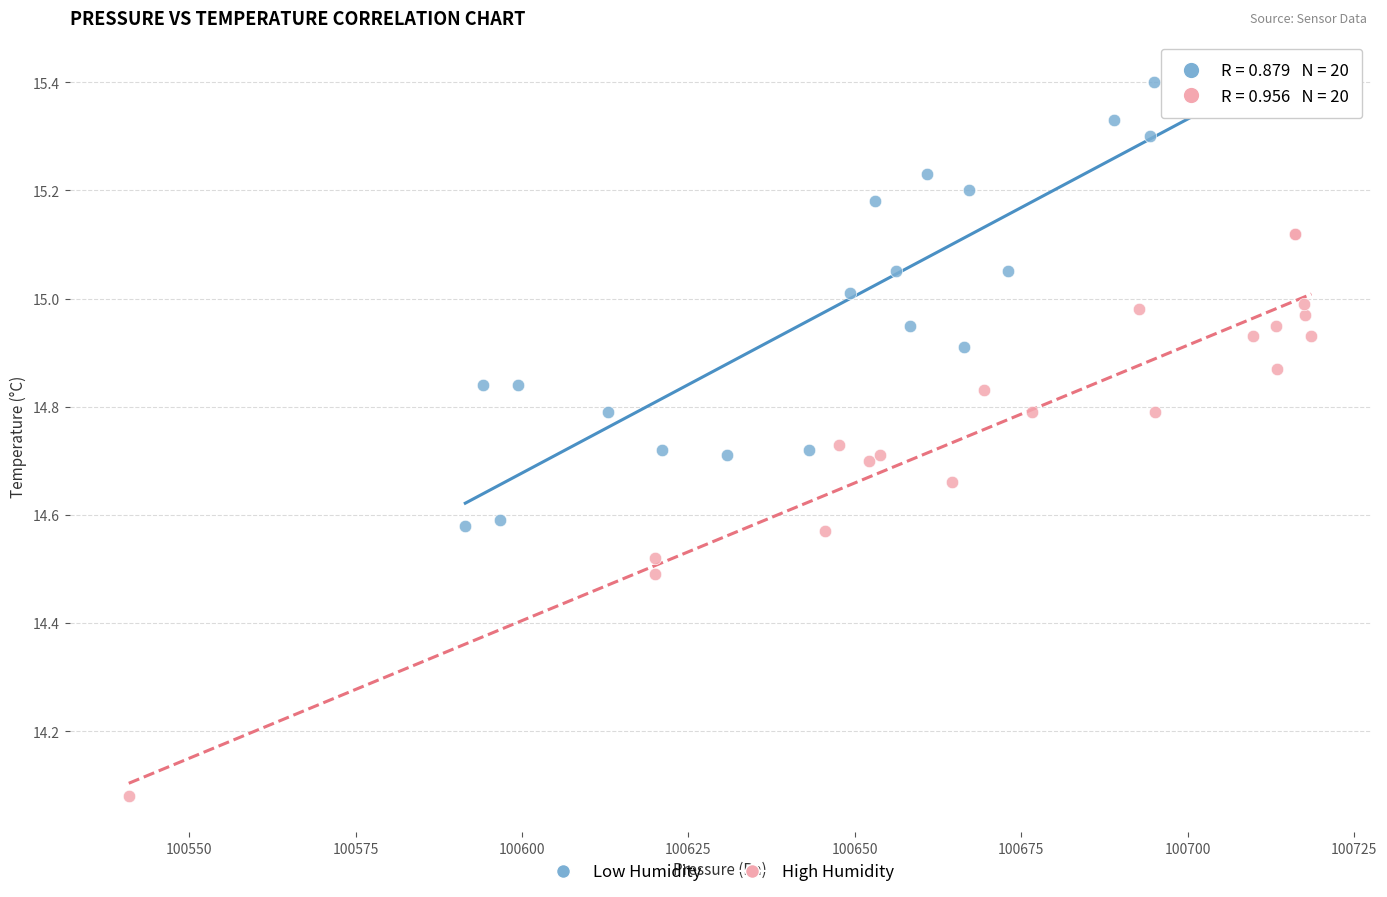

Which series contains the highest Y value?

Low Humidity